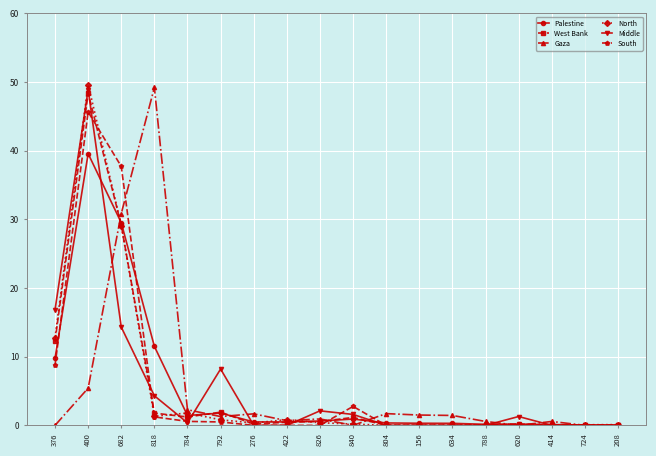

Between 400 and 724, which series saw the biggest shift?

North